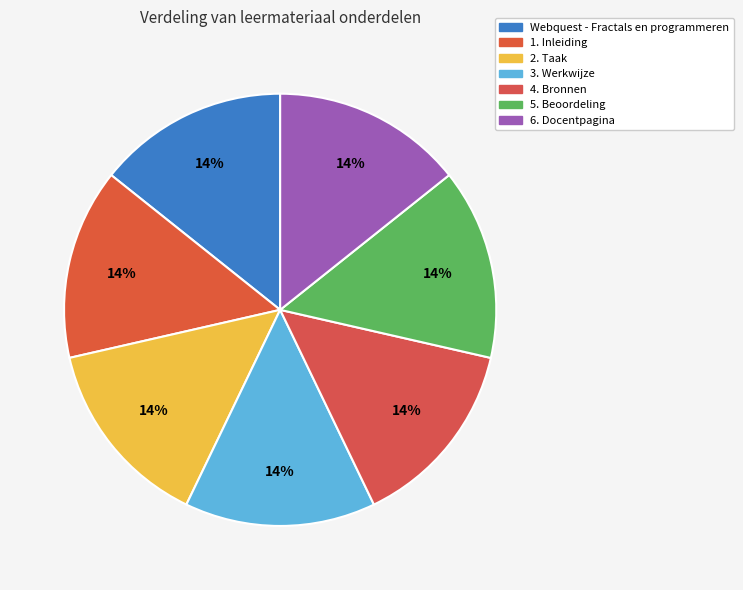

Which slice is the largest?

6. Docentpagina